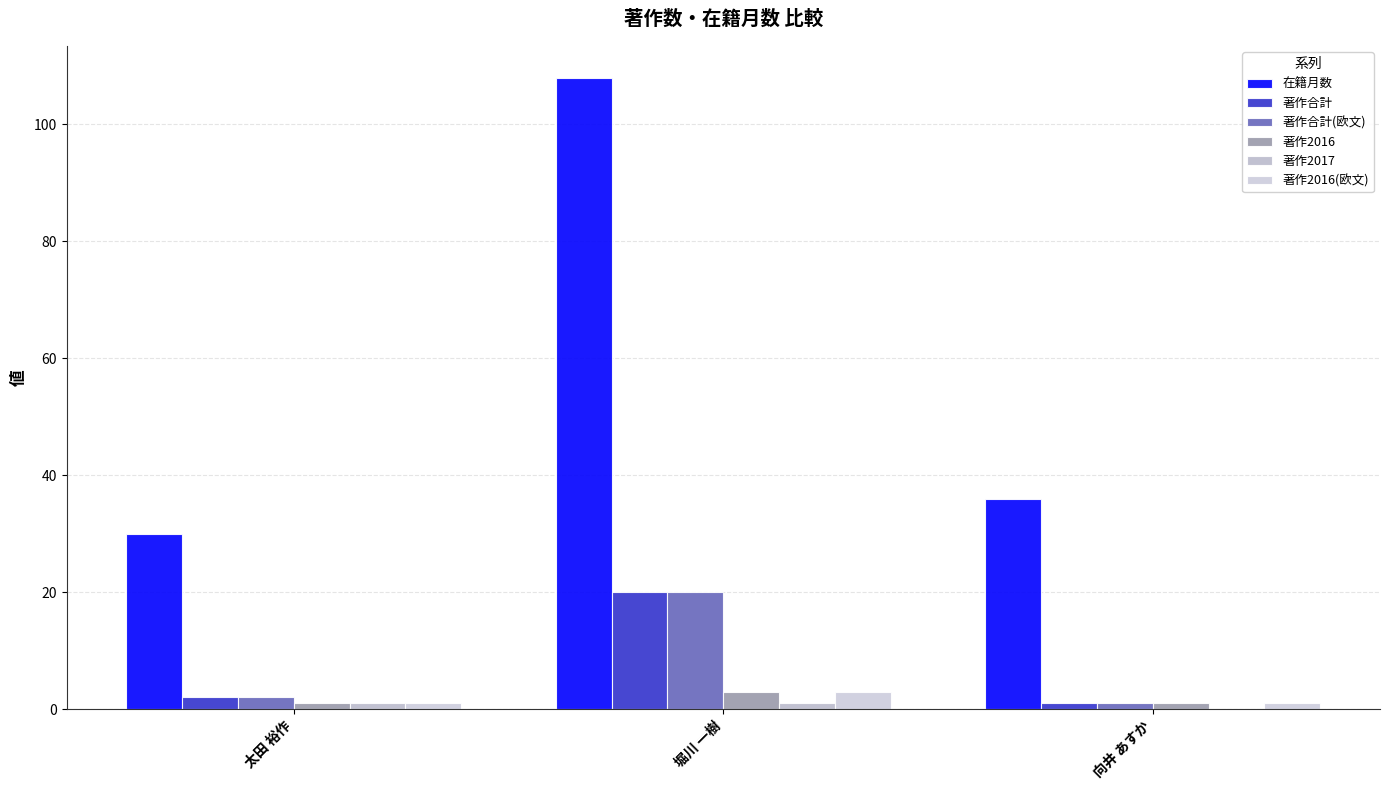

What is the maximum value for 著作合計(欧文)?

20